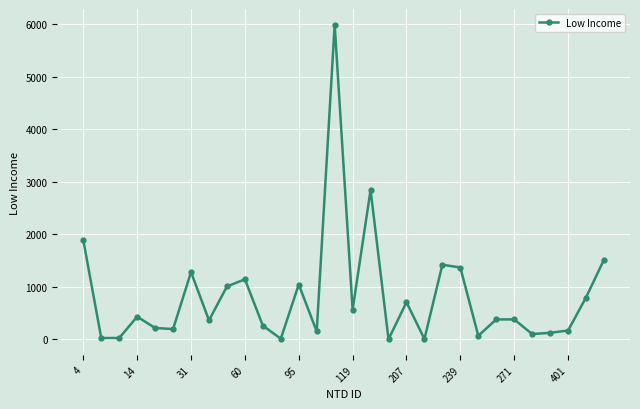

True or false: the data has more than 2 interior local peaks.

True